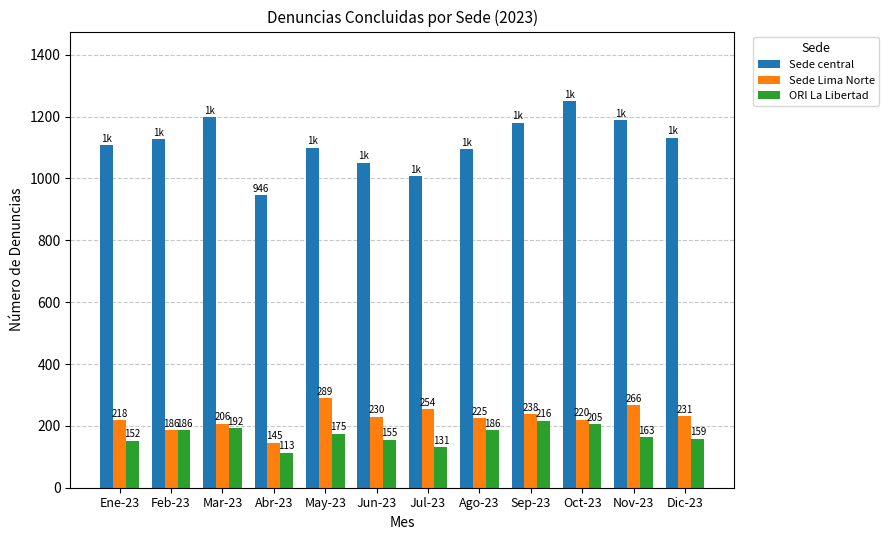

What is the value of the Sede central bar at the 9th from the left?

1180